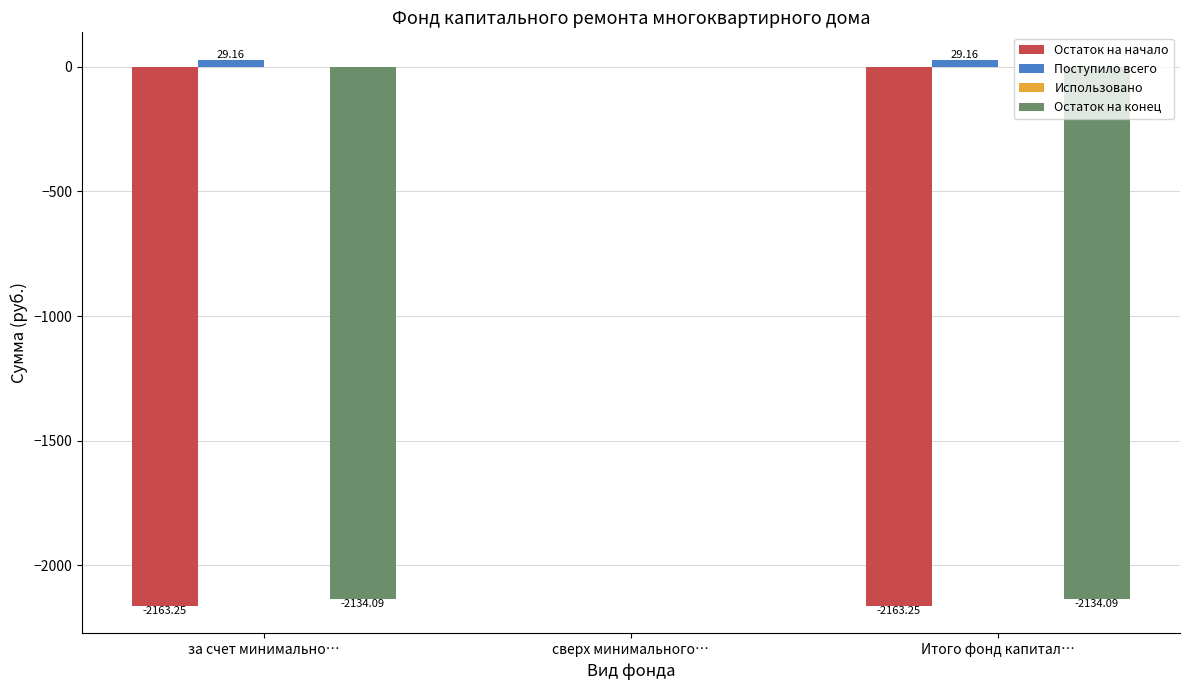

At which label does Остаток на конец reach its peak?

сверх минимального…